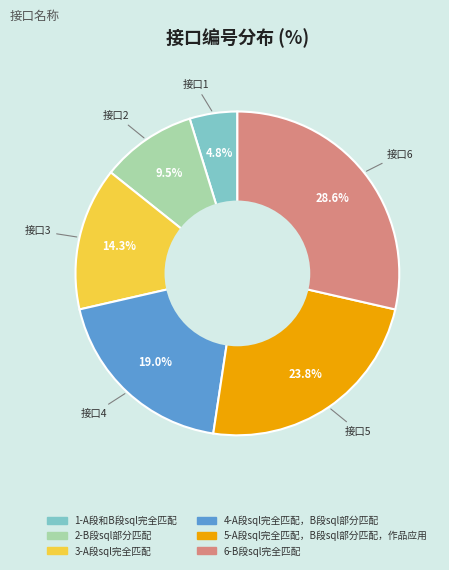

Which category has the biggest portion of the pie?

6-B段sql完全匹配